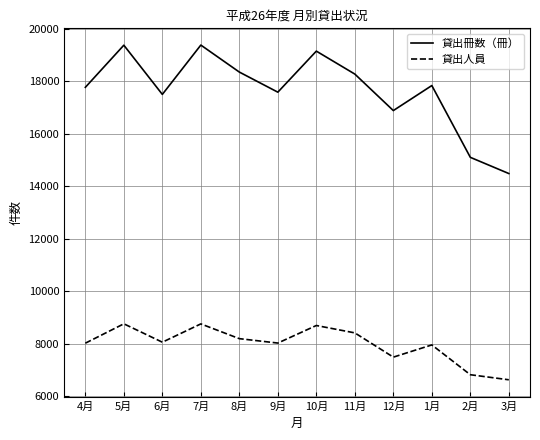

How many series are shown in this chart?

2